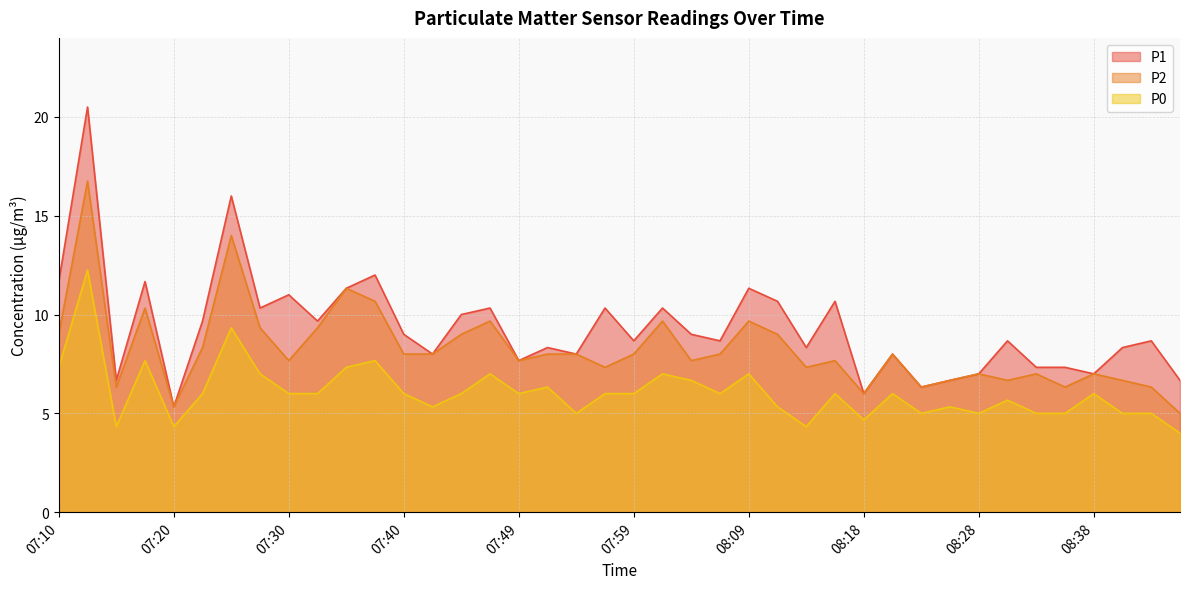

What is the sum of all P2 values?

330.1